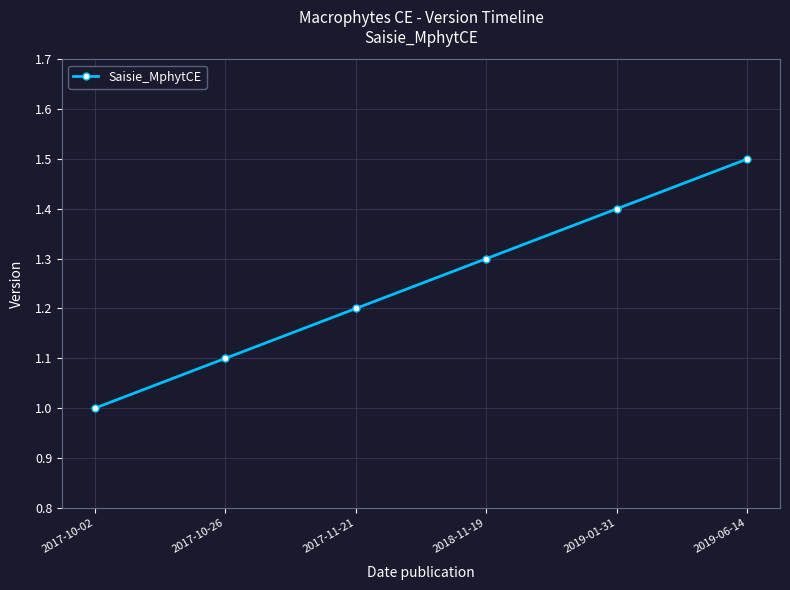

Does the chart display data point markers on the line(s)?

Yes